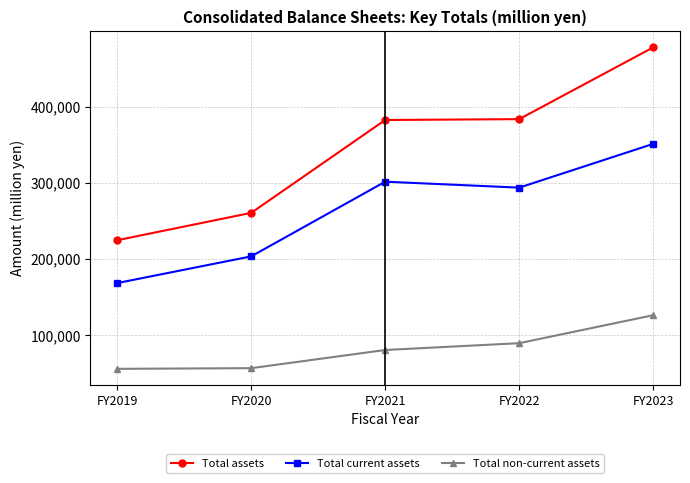

Rank the series by their average value, from highest to lowest.

Total assets, Total current assets, Total non-current assets